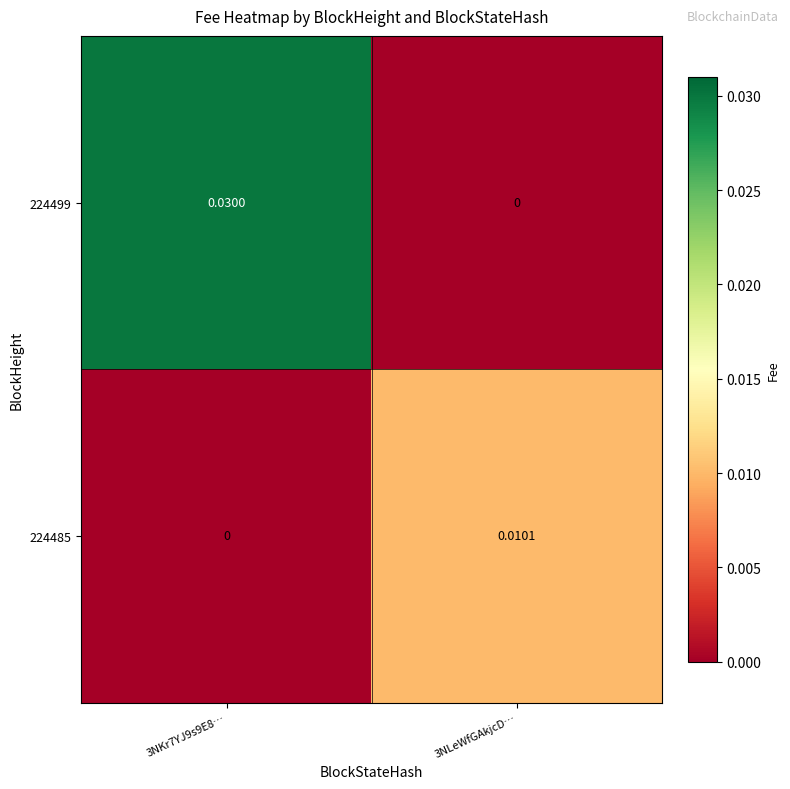

Rank the series by their maximum value, from lowest to highest.

224485, 224499